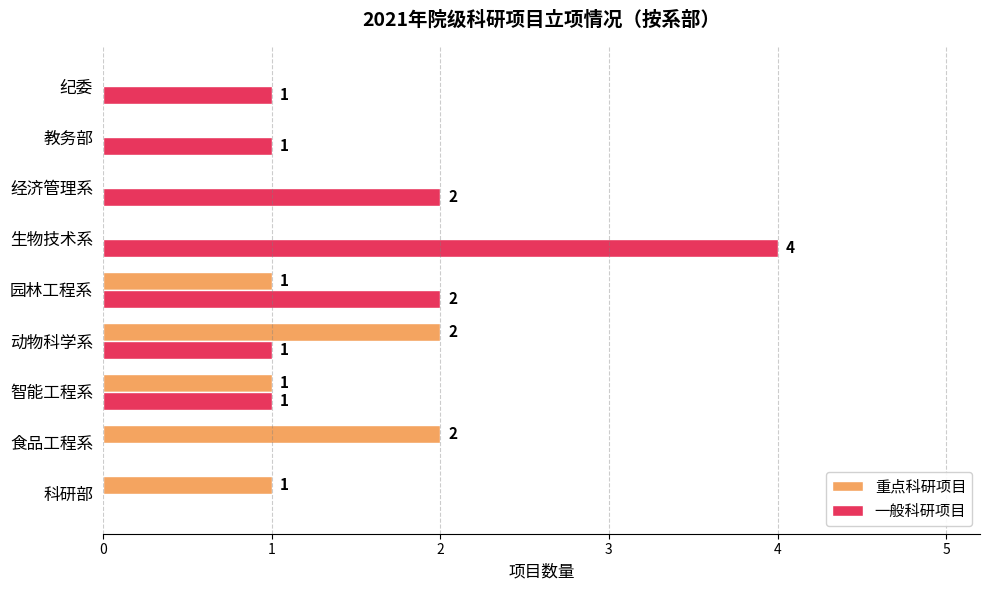

Between 园林工程系 and 生物技术系, which series saw the biggest shift?

一般科研项目